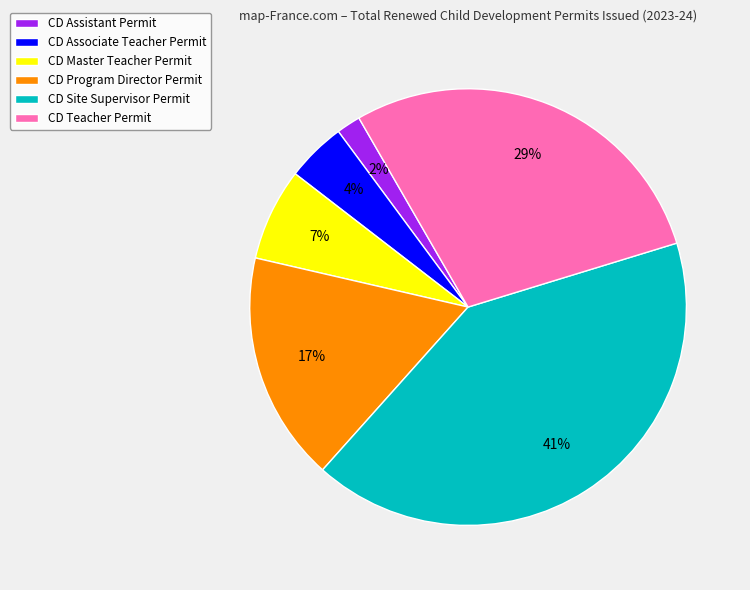

Rank the categories by value from lowest to highest.

CD Assistant Permit, CD Associate Teacher Permit, CD Master Teacher Permit, CD Program Director Permit, CD Teacher Permit, CD Site Supervisor Permit